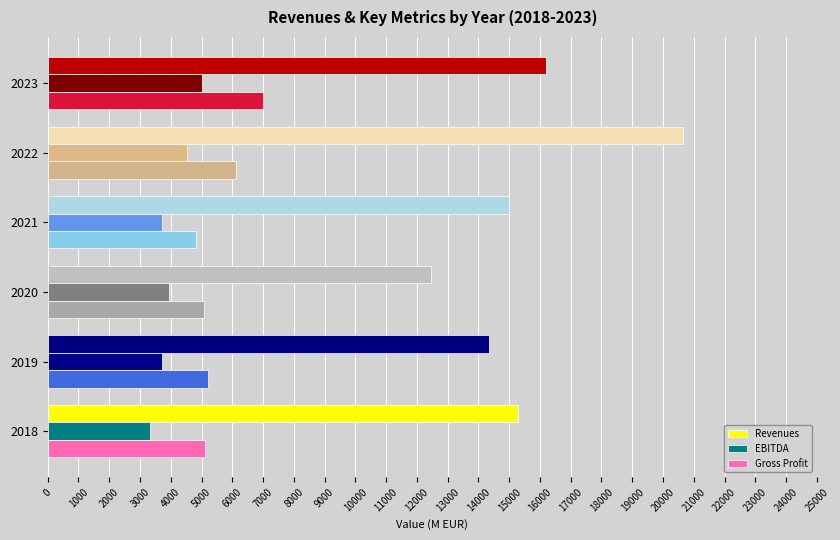

What is the difference between the maximum and minimum values in the Gross Profit series?

2162.1